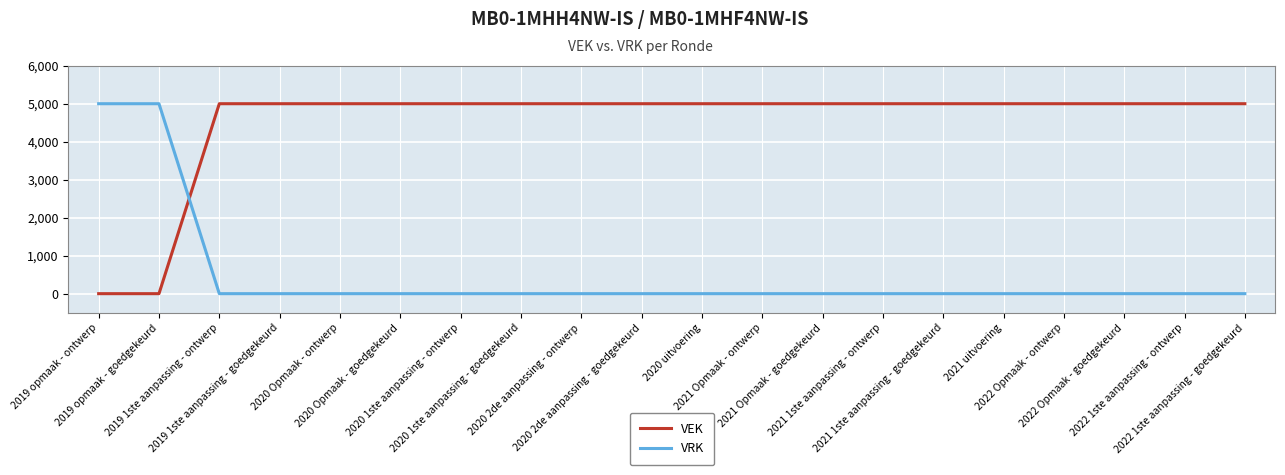

What is the highest value of the VEK series?

5000